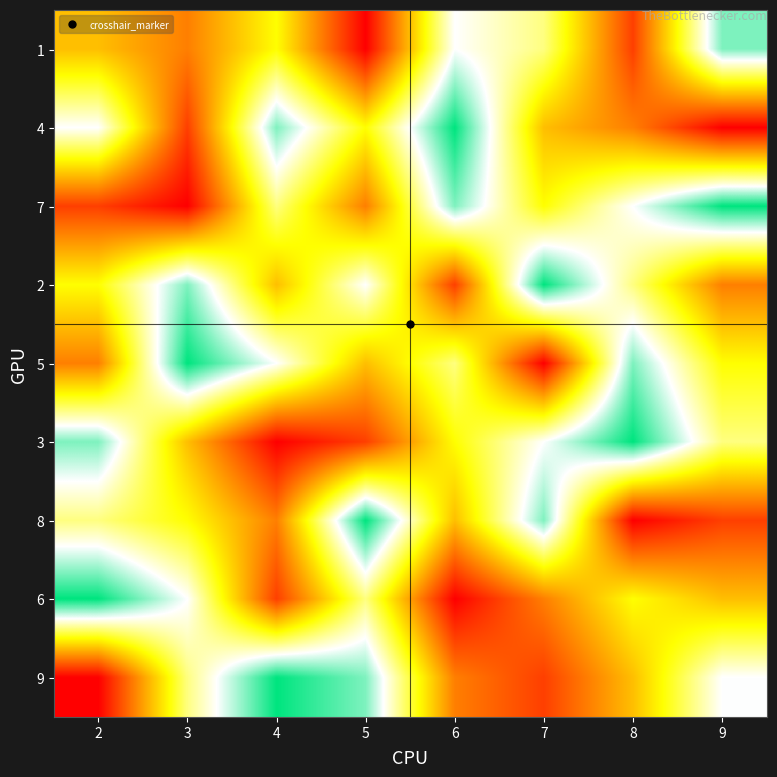

How many series are shown in this chart?

9